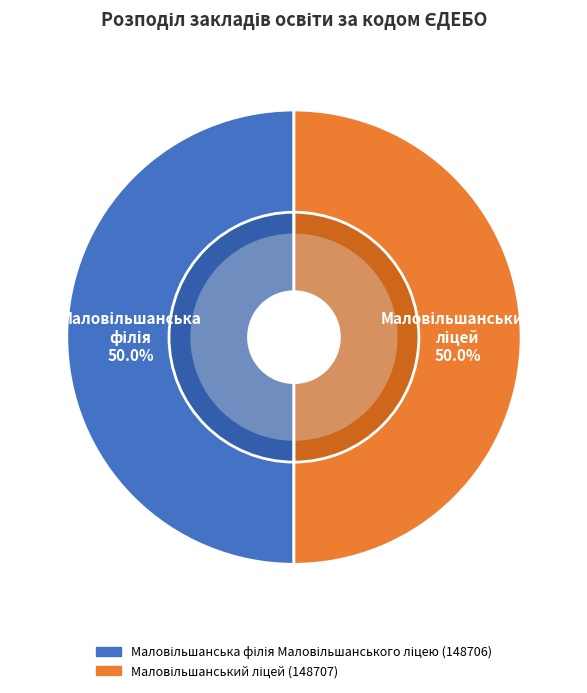

What is the largest slice in the pie chart?

Маловільшанський ліцей